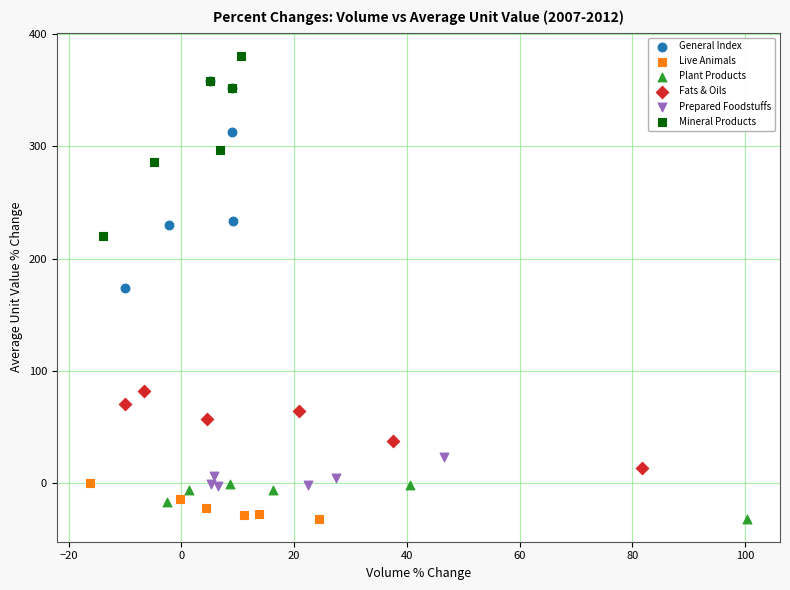

Which series has the widest spread of Y values?

General Index